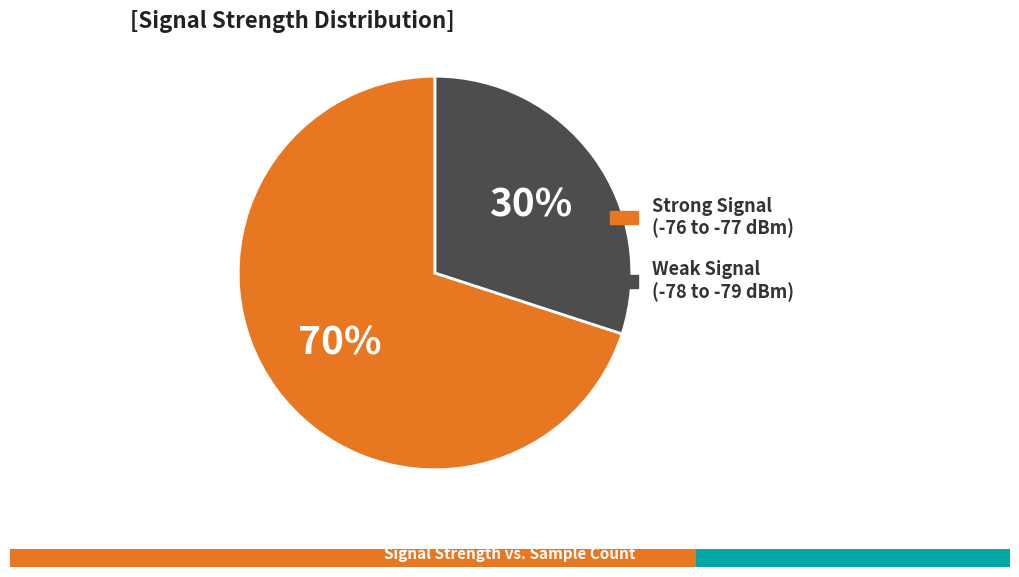

Is there a majority slice in this chart?

Yes